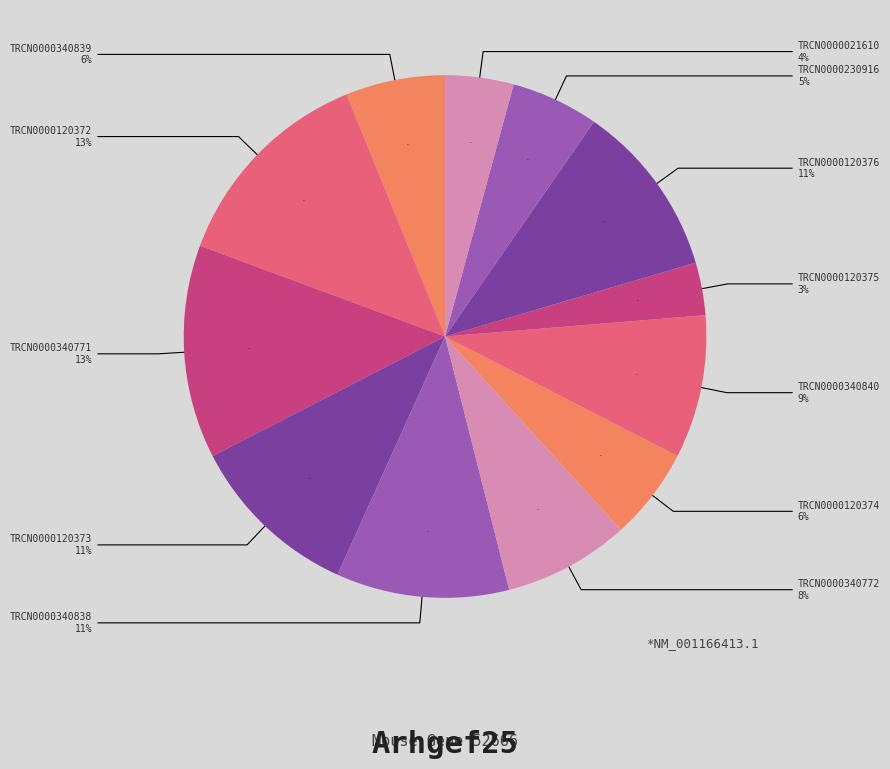

Which has a higher value, TRCN0000340838 or TRCN0000021610?

TRCN0000340838